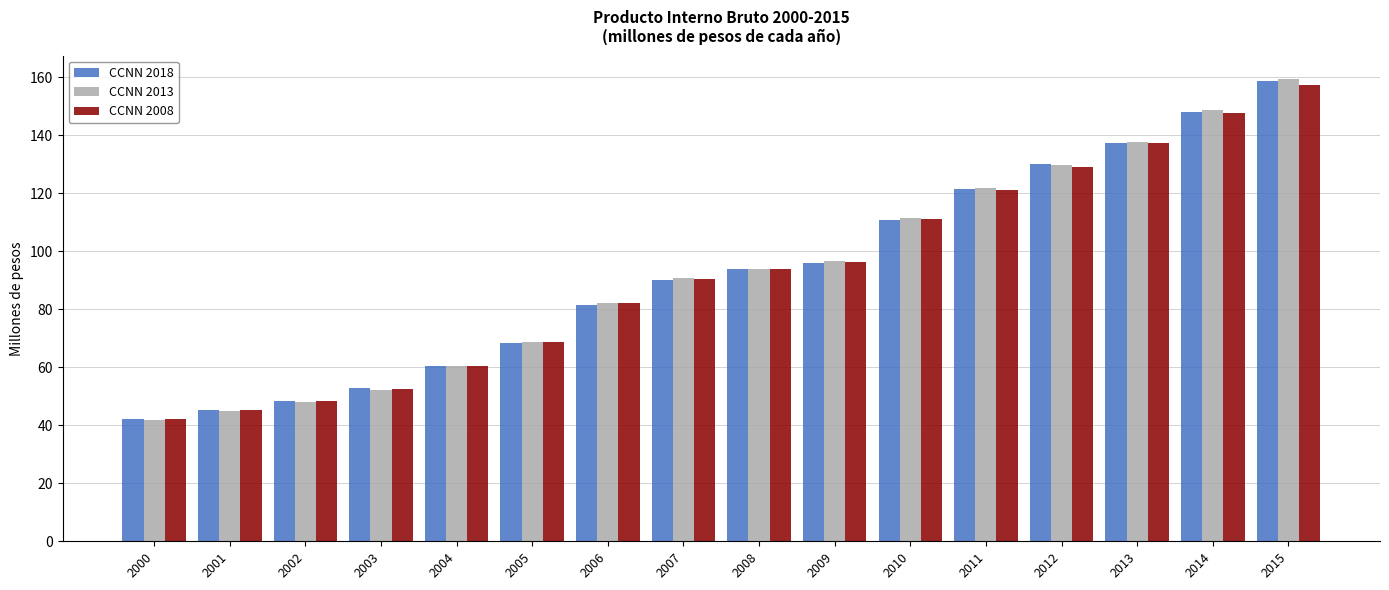

What is the lowest value of the CCNN 2008 series?

42.1